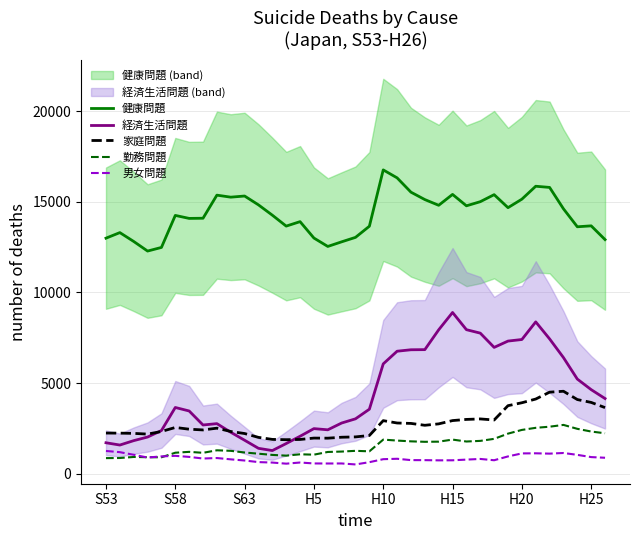

True or false: 家庭問題 and 経済生活問題 cross at least once.

True